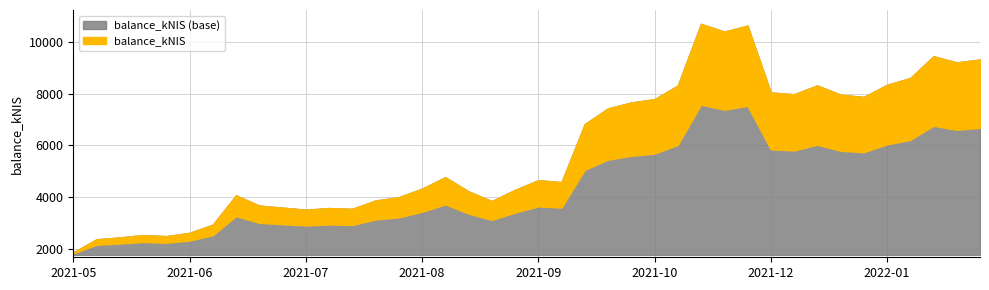

What is the sum of all values?

232736.8